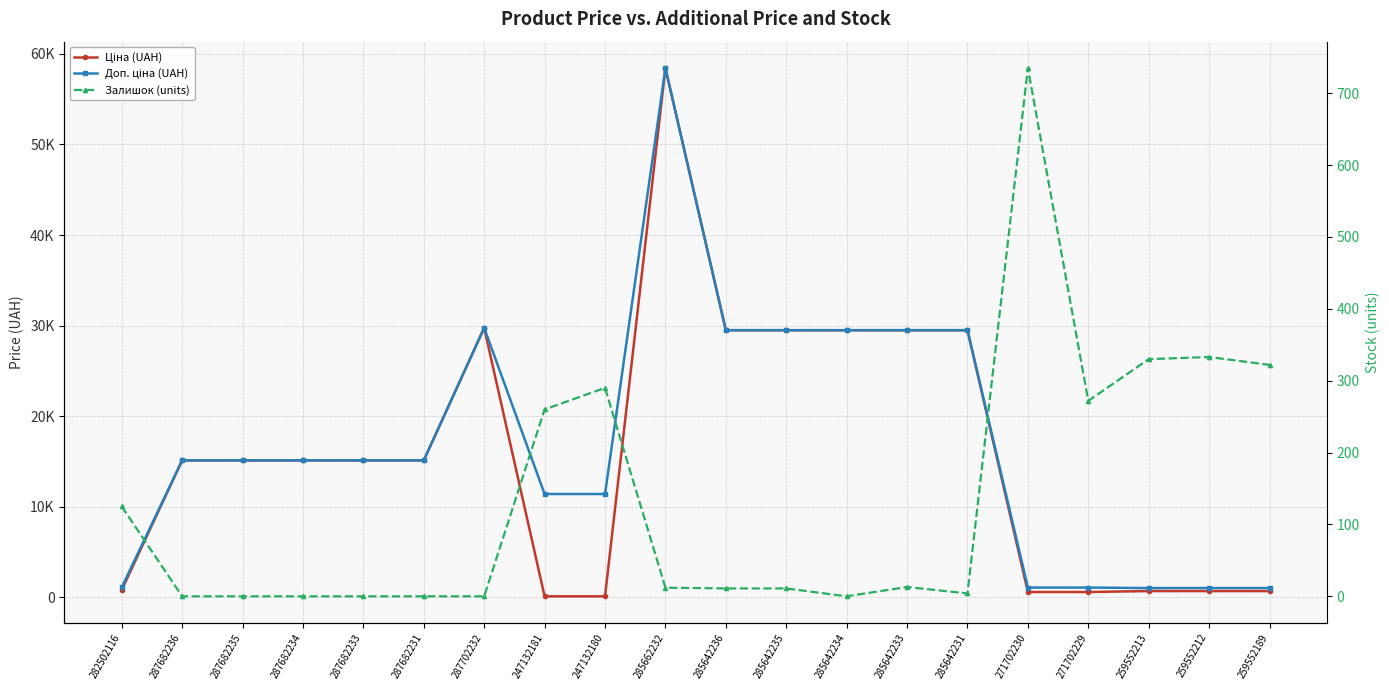

At which label does Доп. ціна (UAH) reach its minimum?

259552213